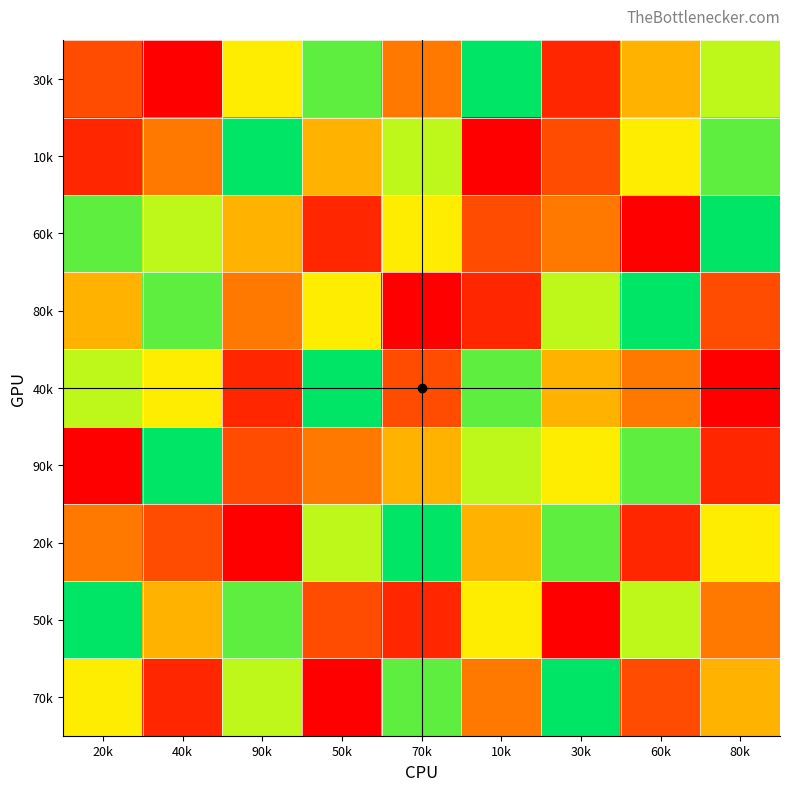

What is the greatest value displayed?

9